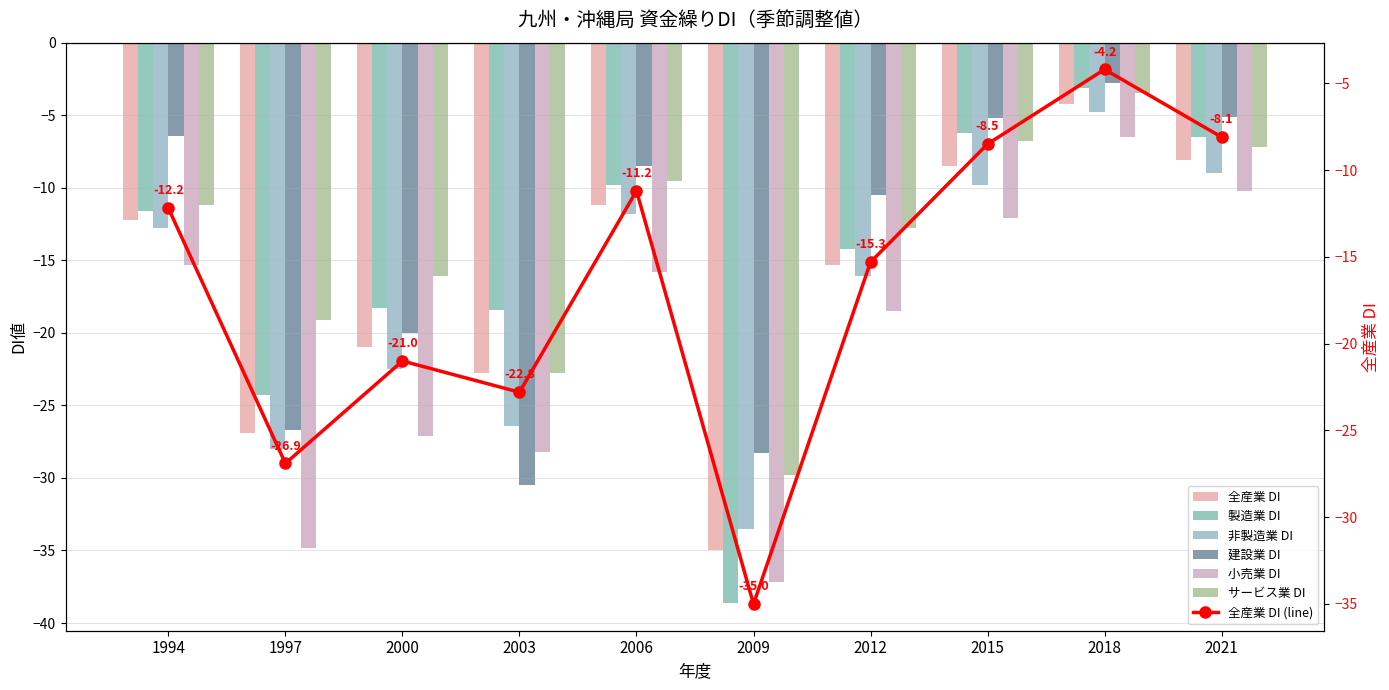

Which has a higher value, 2009 or 2012?

2012